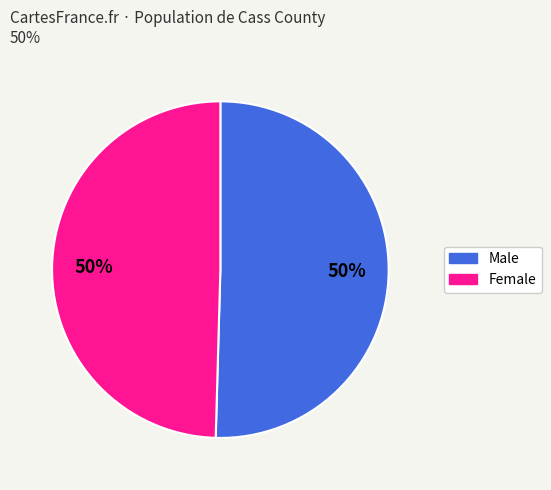

What percentage is the Female slice, to the nearest percent?

50%